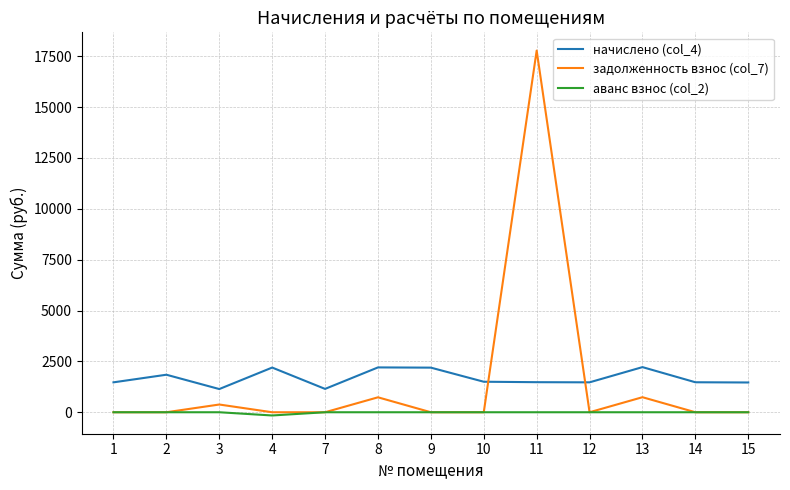

True or false: начислено (col_4) and аванс взнос (col_2) intersect in this chart.

False